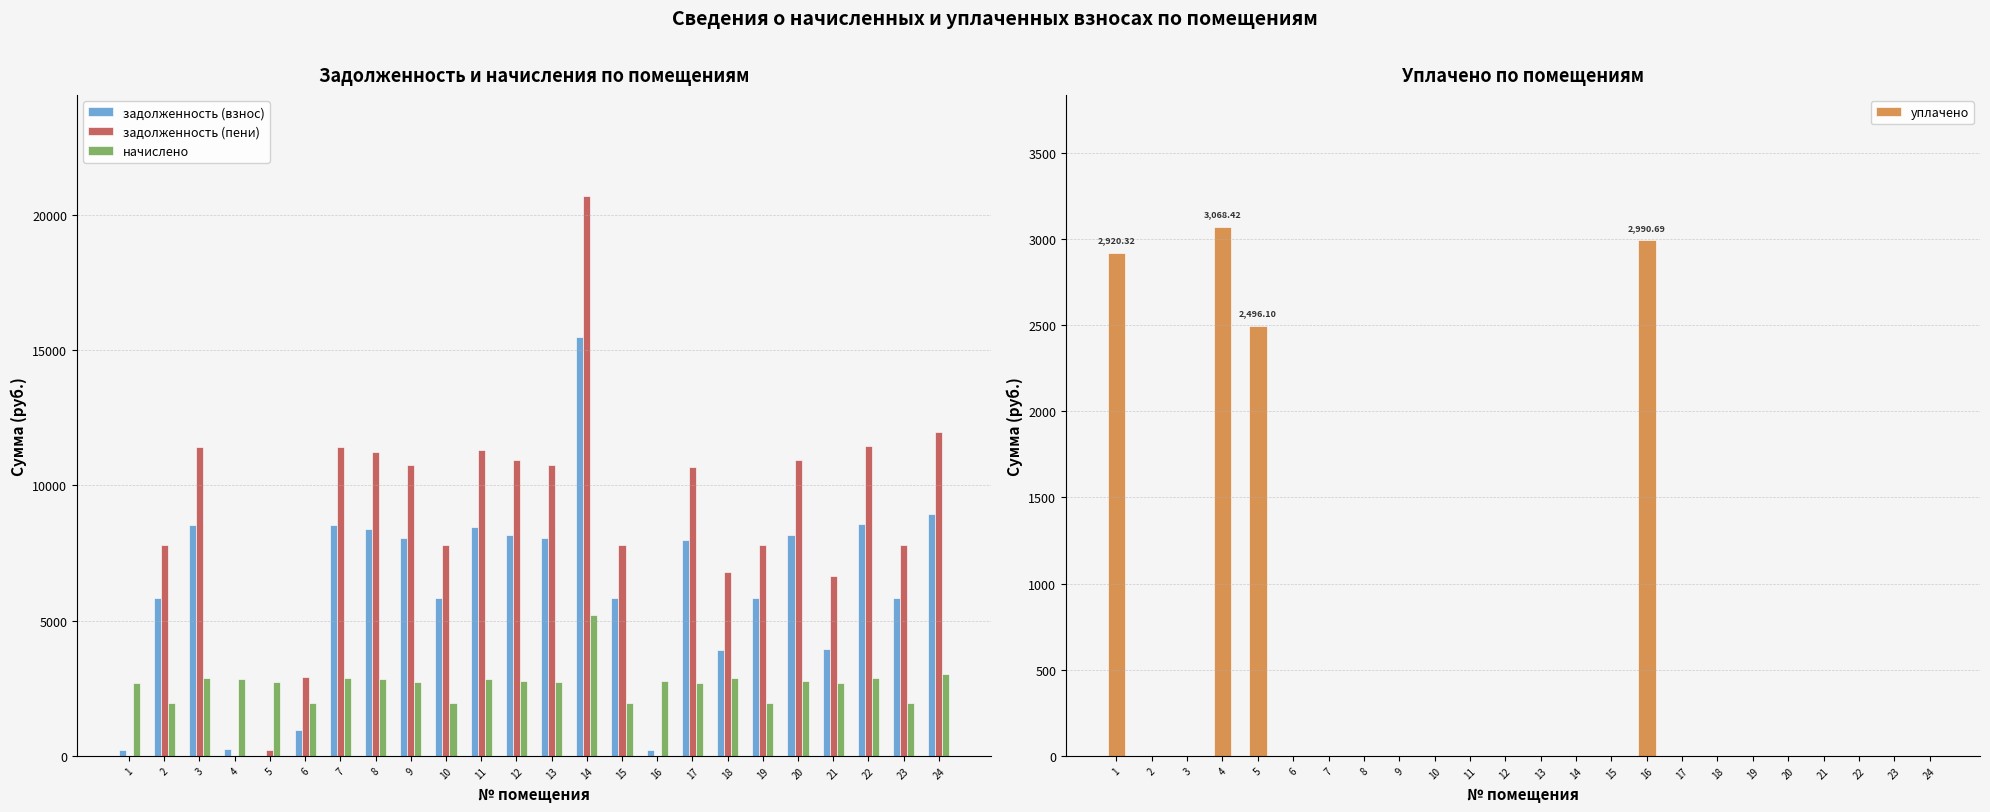

How many bars are there in total?

96